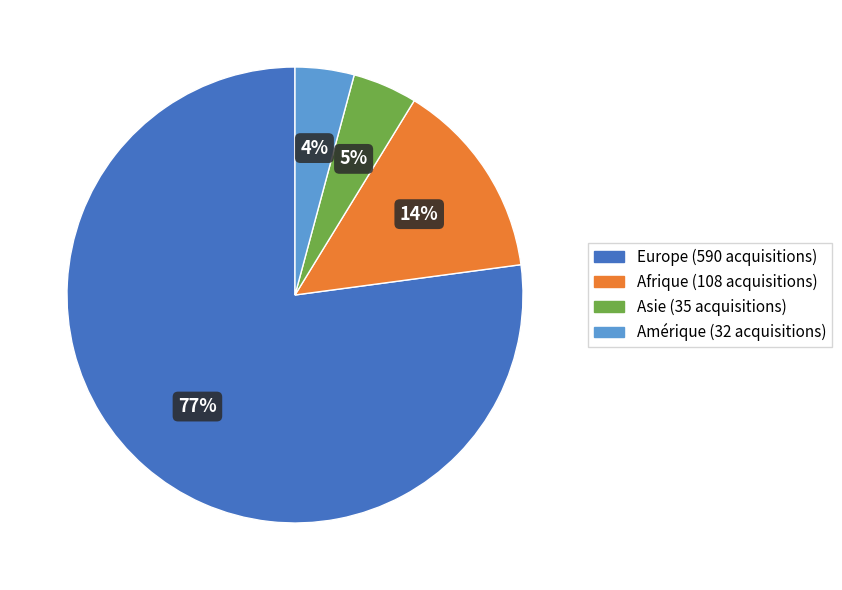

Does any single category account for the majority?

Yes